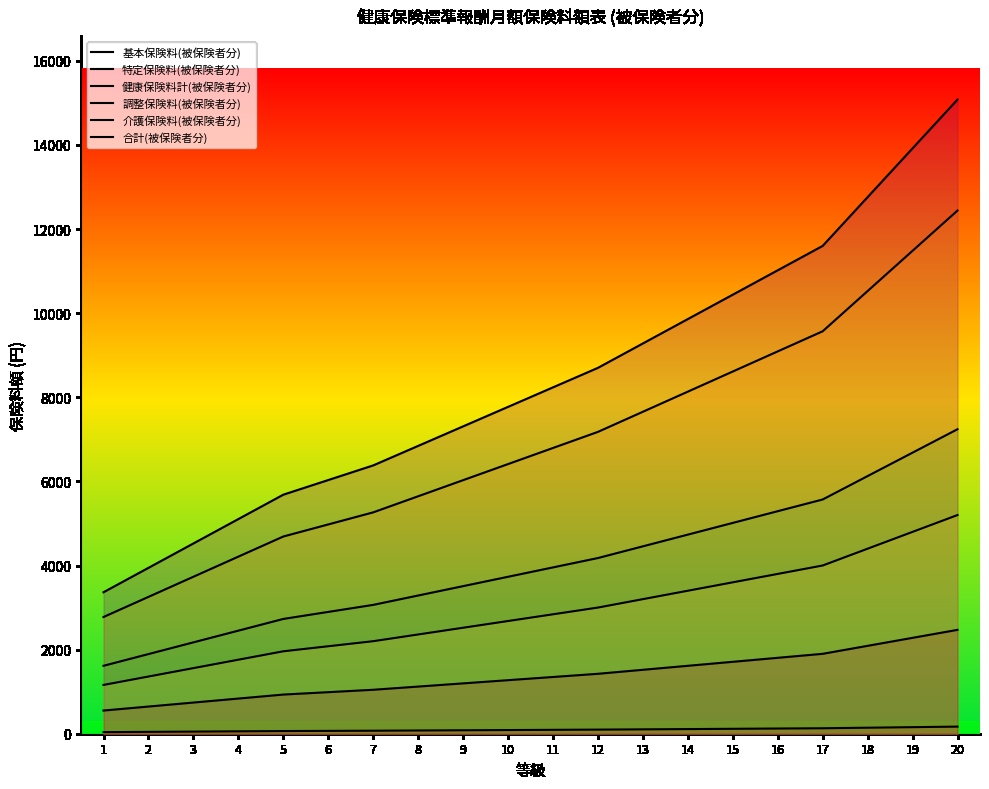

How many categories are shown in the chart?

20